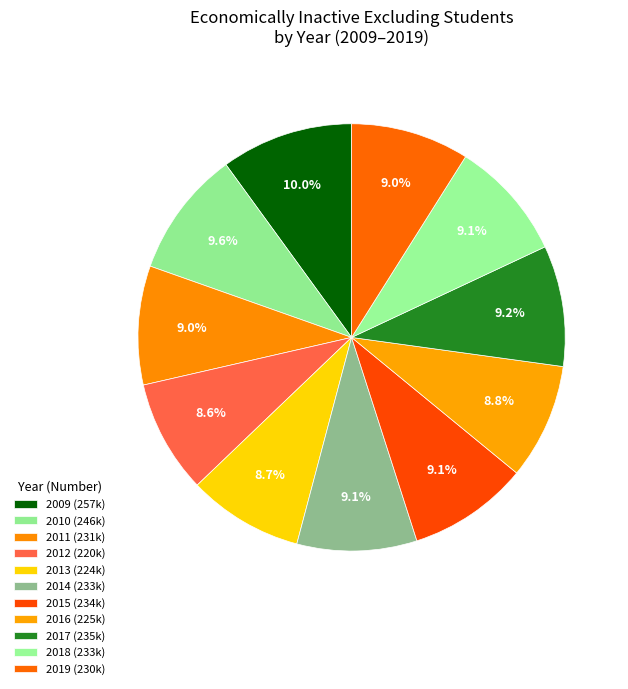

Approximately how many times larger is the value at 2012 compared to 2018?

0.9